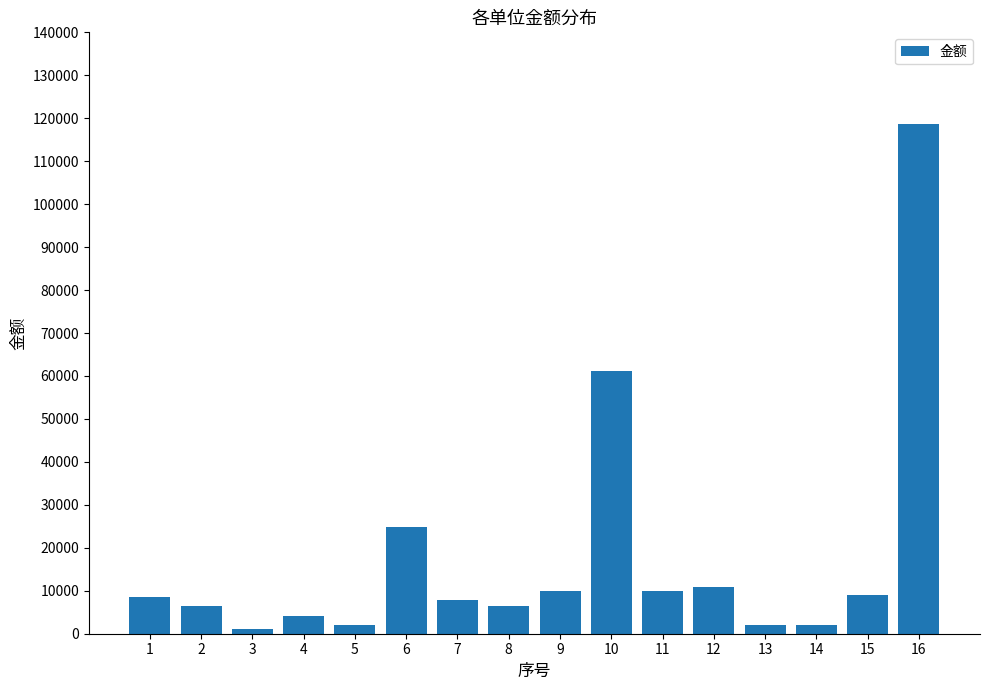

Read the value at 14.

2066.0